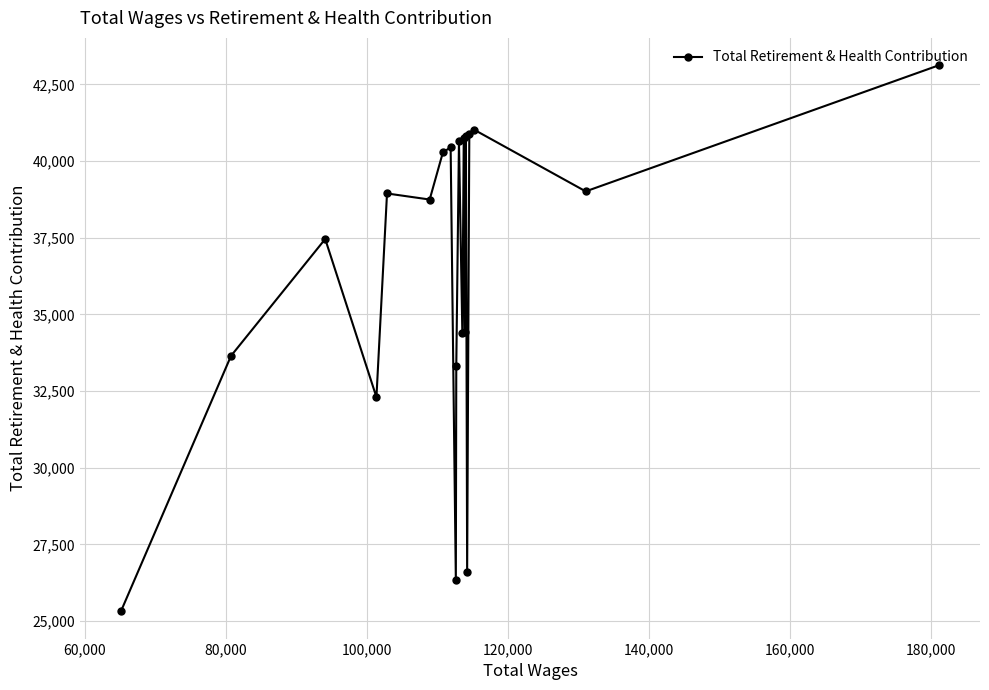

What is the maximum value shown in the chart?

43129